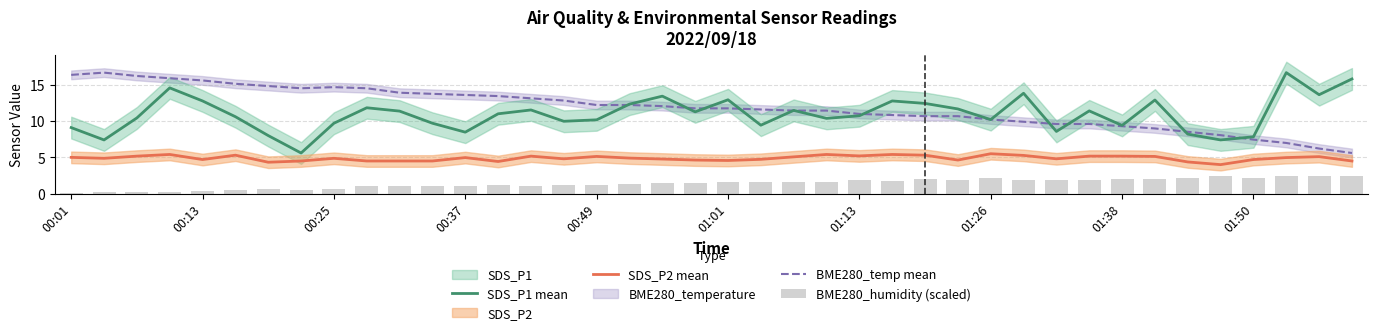

What is the approximate value of BME280_temp mean at 19?

11.8